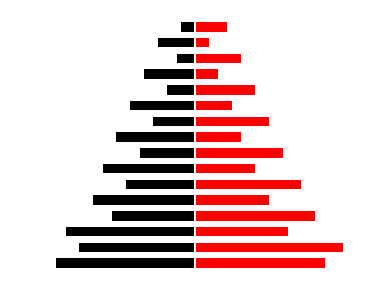

The Ідентифікатор (right) series shows 0.7 at 5. True or false?

False